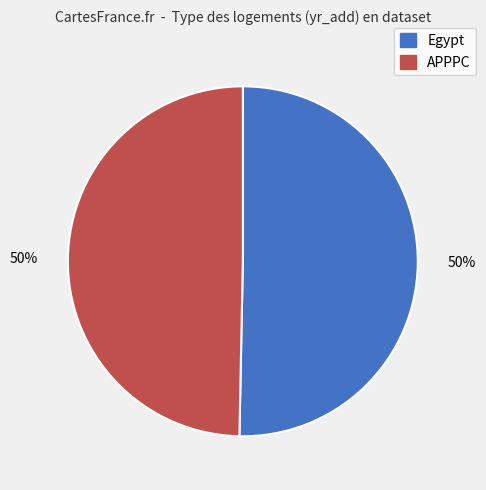

What is the ratio of the value at Egypt to the value at APPPC?

1.0